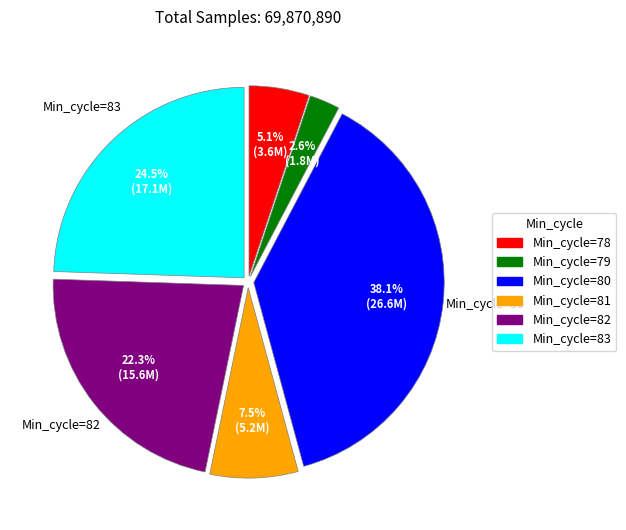

Does any single category account for the majority?

No